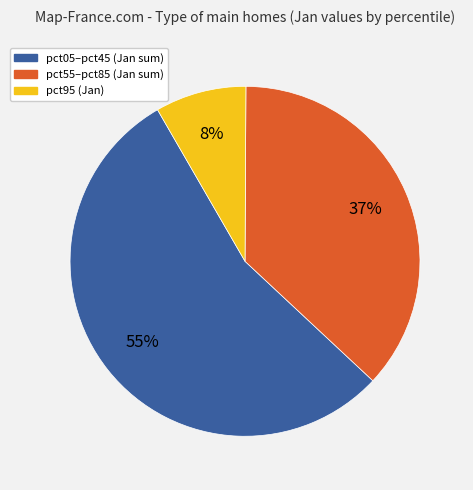

Does any single category account for the majority?

Yes